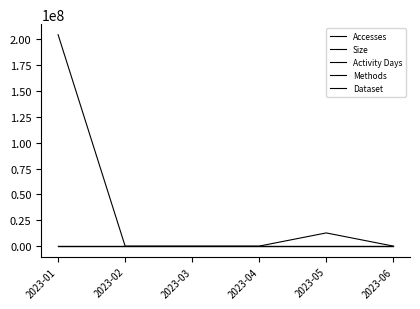

At 2023-06, list the series in order from largest to smallest.

Size, Accesses, Activity Days, Methods, Dataset